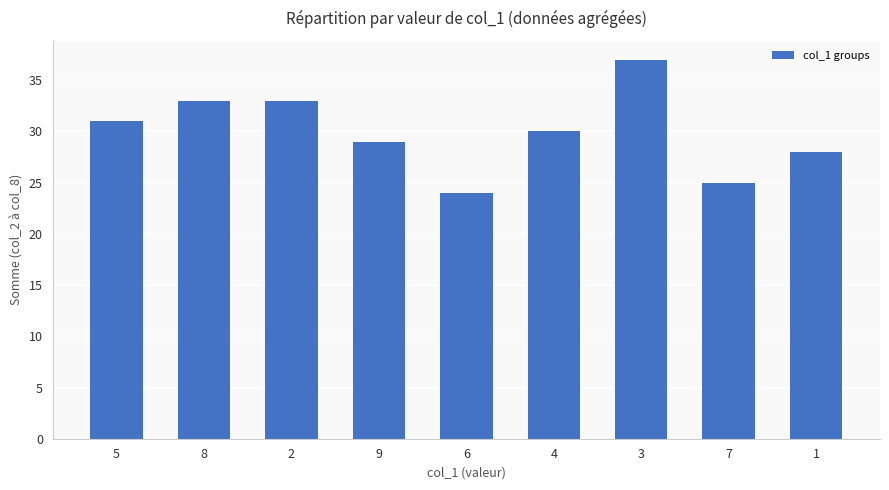

Which category has the highest value across all series?

3